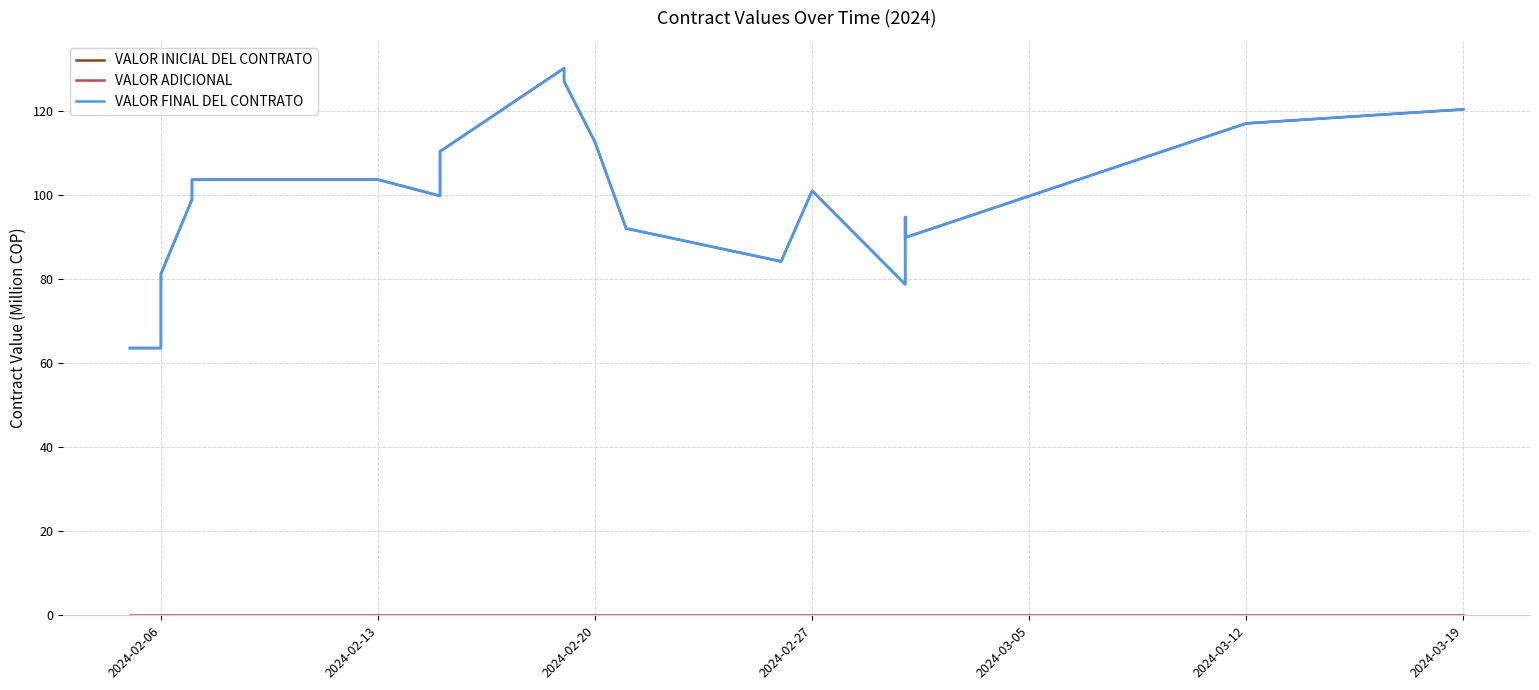

How many lines are shown in the chart?

3